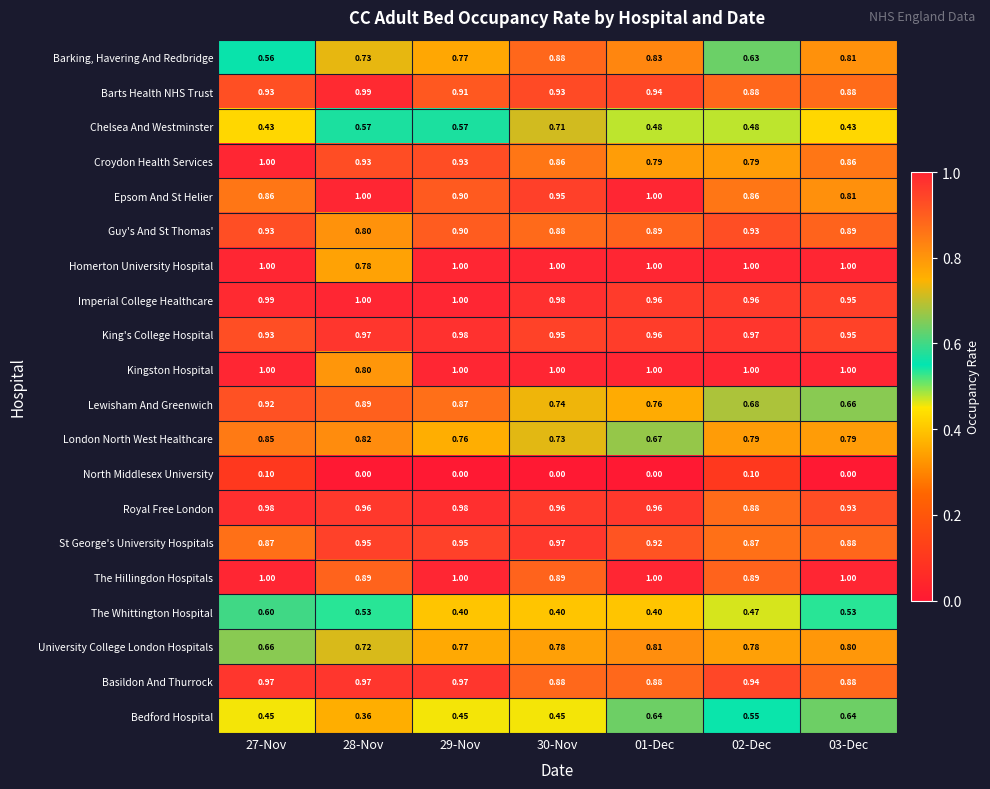

Which series has the largest total across all categories?

Imperial College Healthcare